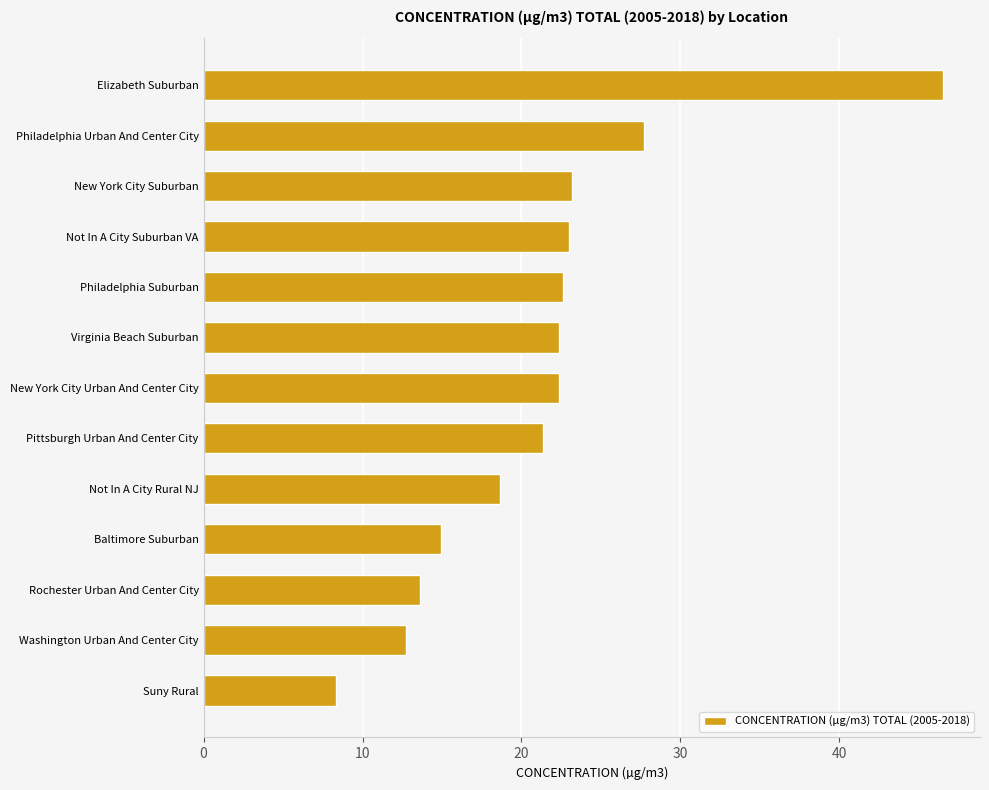

What is the maximum value shown in the chart?

46.5